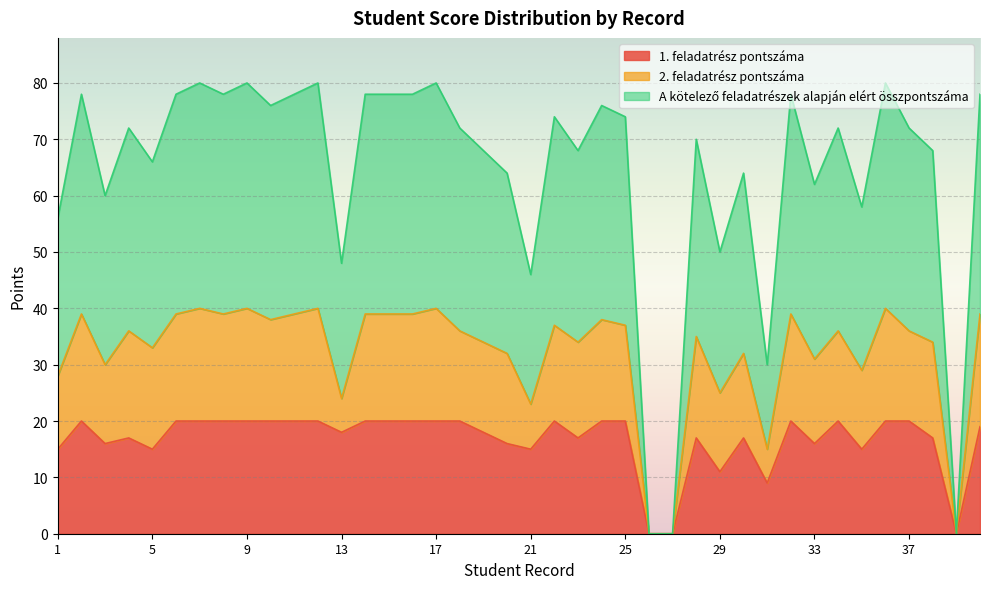

How many interior local peaks does the A kötelező feladatrészek alapján elért összpontszáma series have?

13